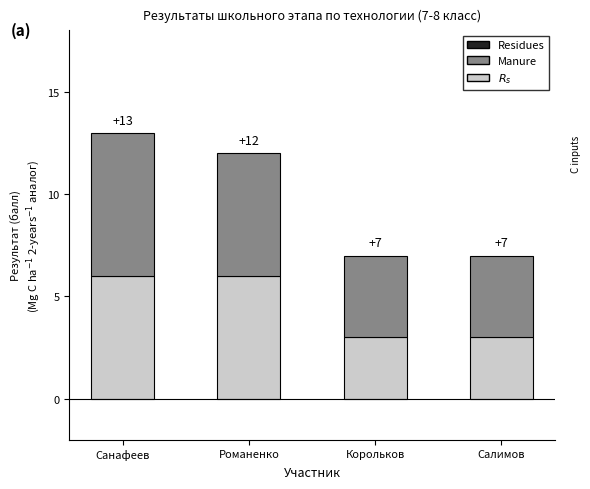

At which category is the sum across all series the highest?

Санафеев